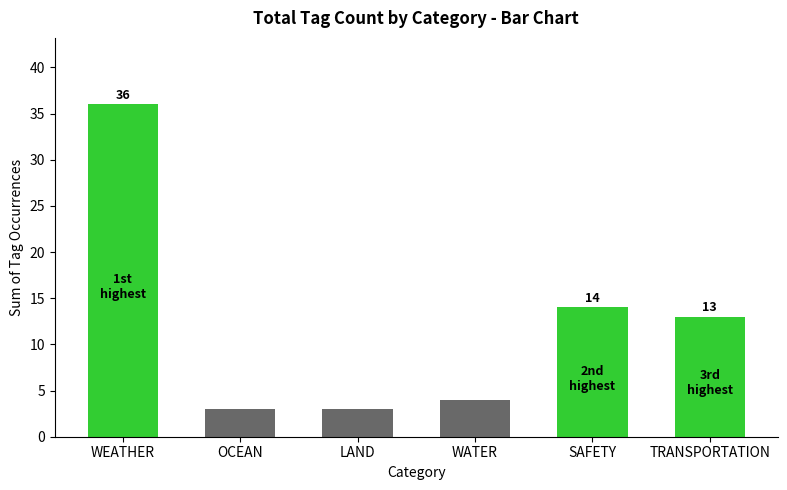

Reading left to right, list all the values displayed in this chart.

36	3	3	4	14	13